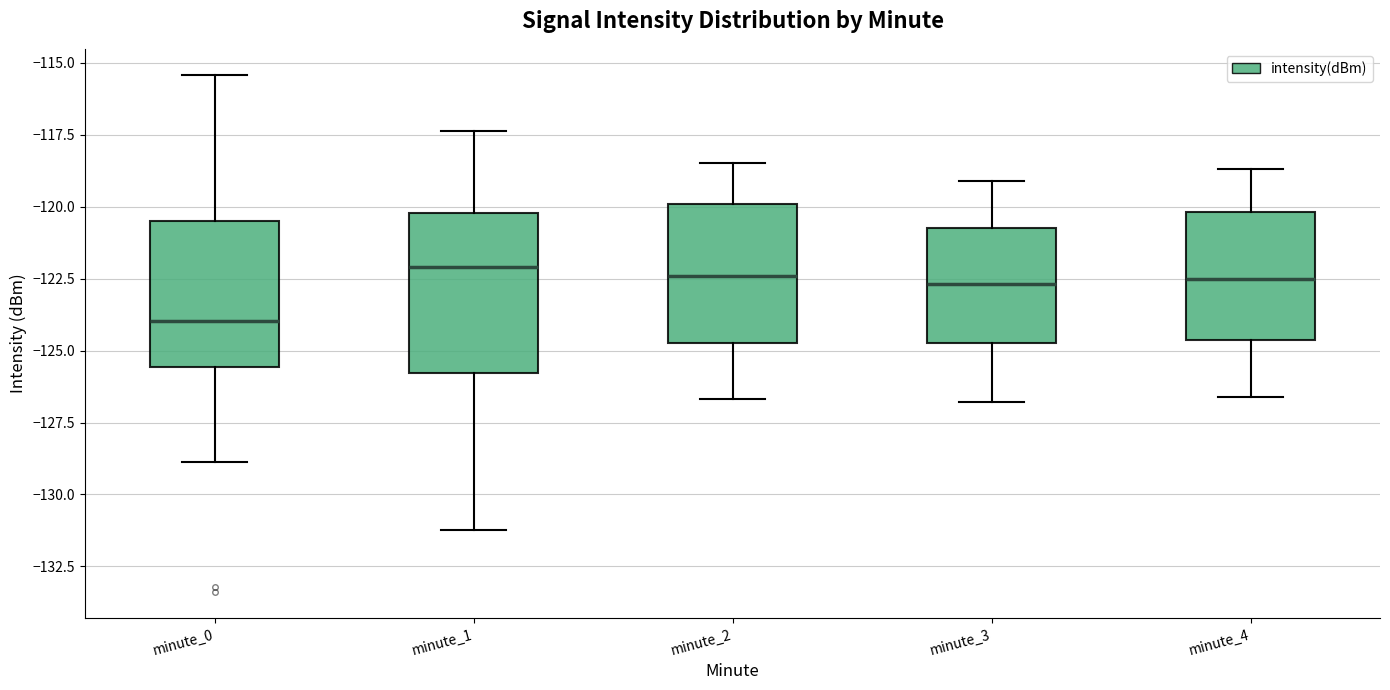

Where does the upper whisker of the box for minute_2 end on the y-axis? The values are not printed on the chart, so give them approximately, as read against the axis.

-118.5